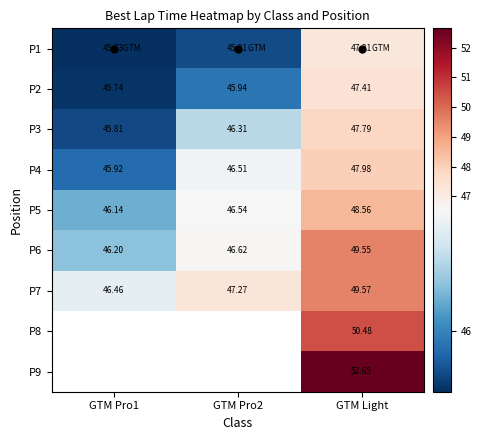

Which category has the highest value across all series?

GTM Light